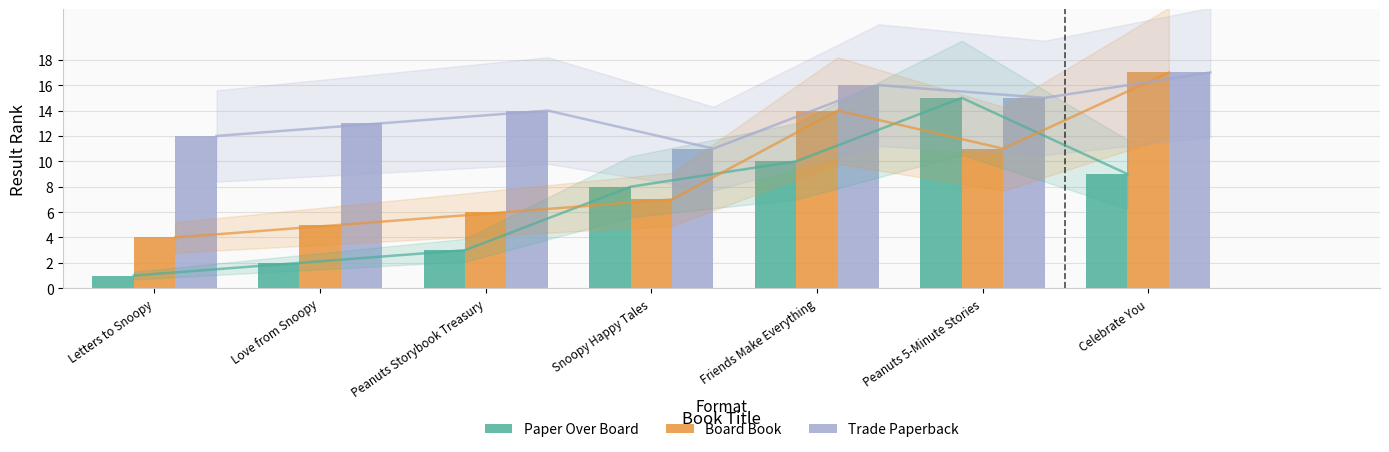

What is the total value across all series at Peanuts 5-Minute Stories?

41